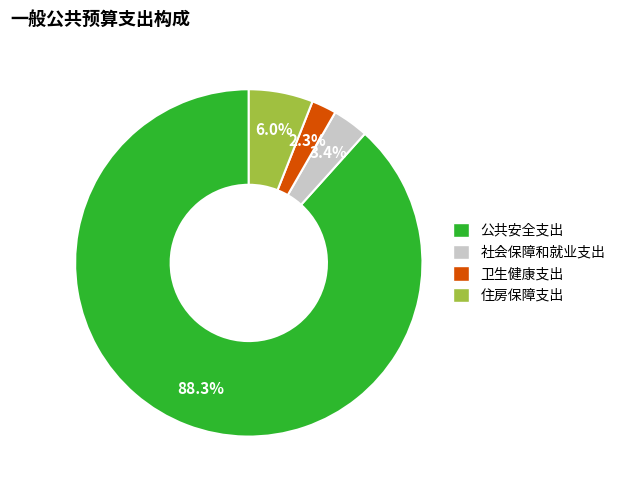

To the nearest percent, what percentage of the pie is 社会保障和就业支出?

3%